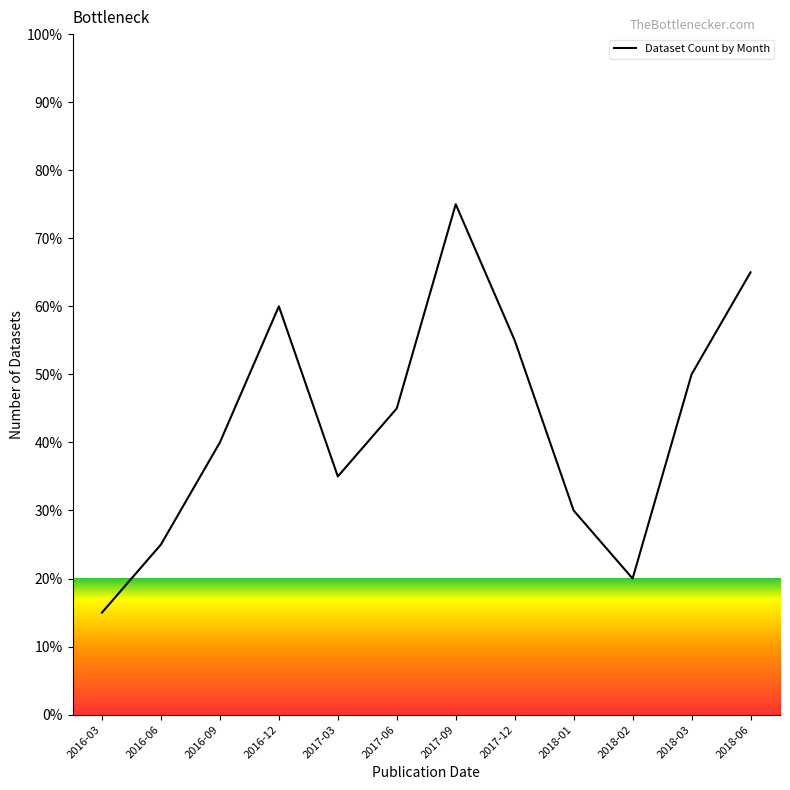

How many lines are shown in the chart?

1